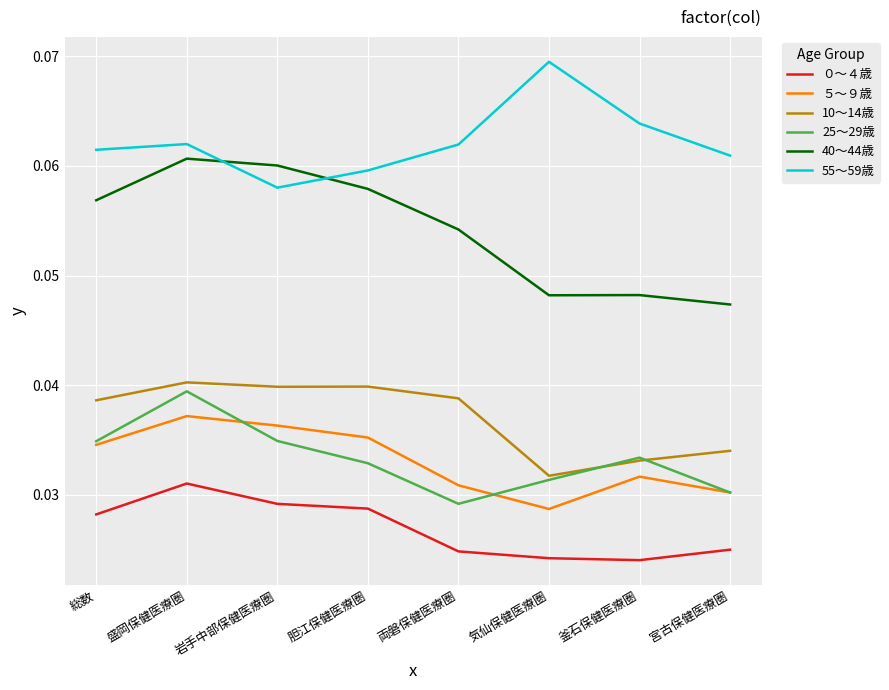

True or false: ５～９歳 and 55～59歳 intersect in this chart.

False